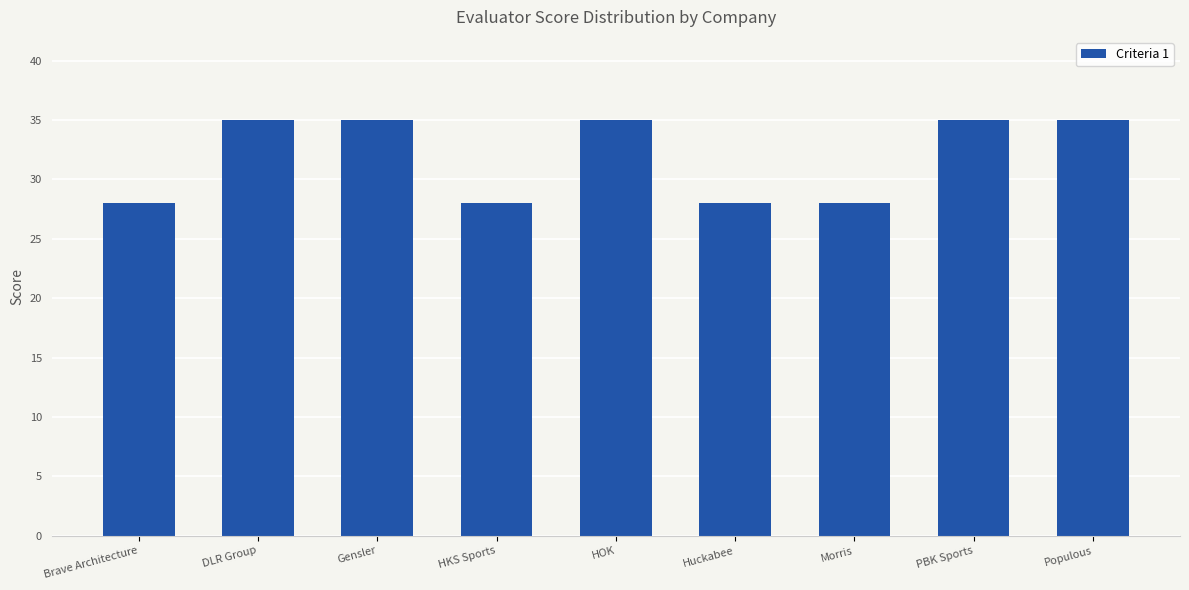

What is the label of the 9th bar from the left?

Populous